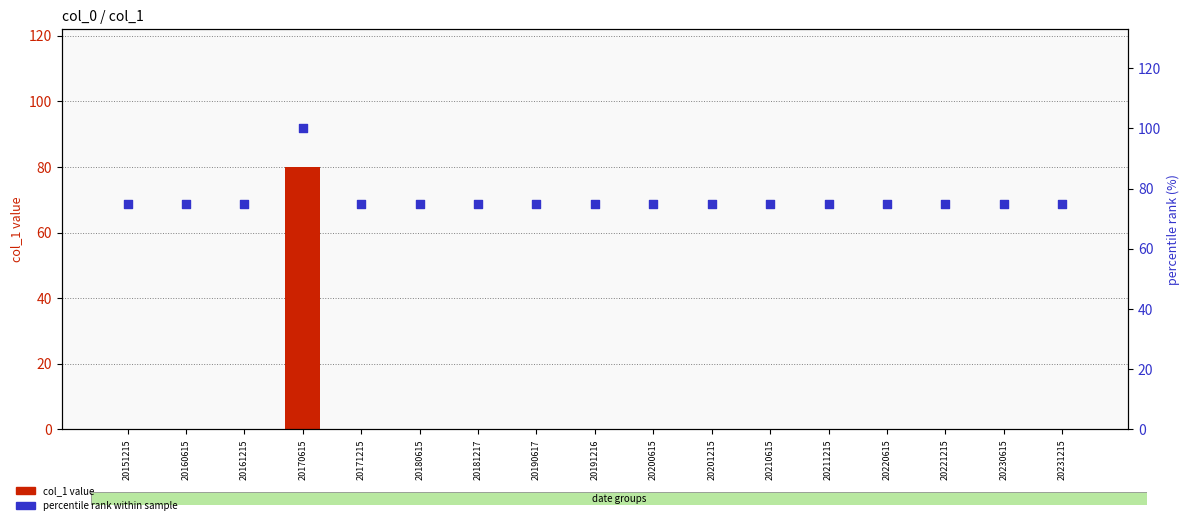

Is the value of col_1 value at 20160615 greater than the value of percentile rank within sample at 20181217?

No